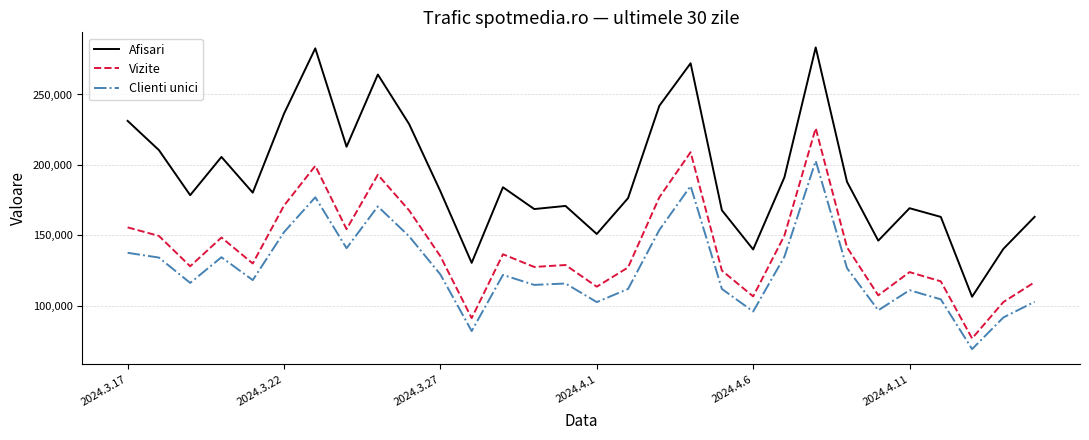

What is the highest value of the Afisari series?

283436